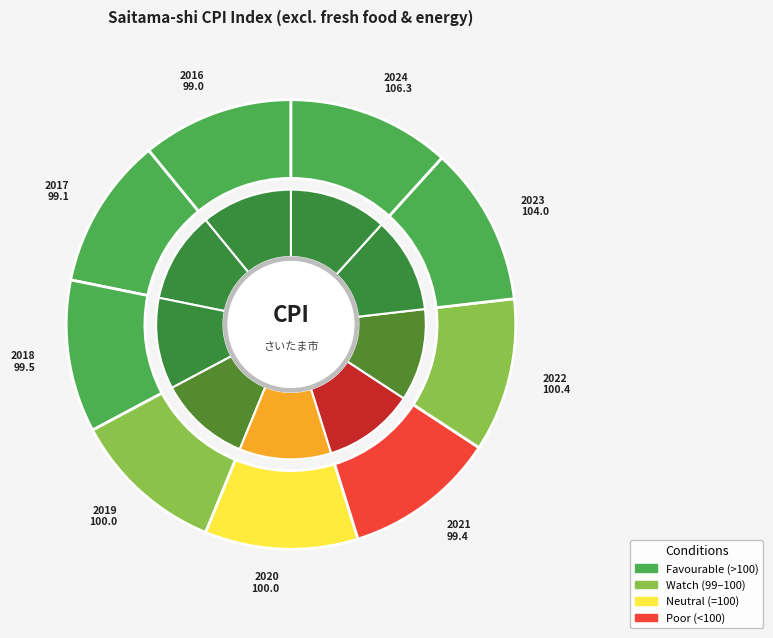

How many slices are in this pie chart?

9